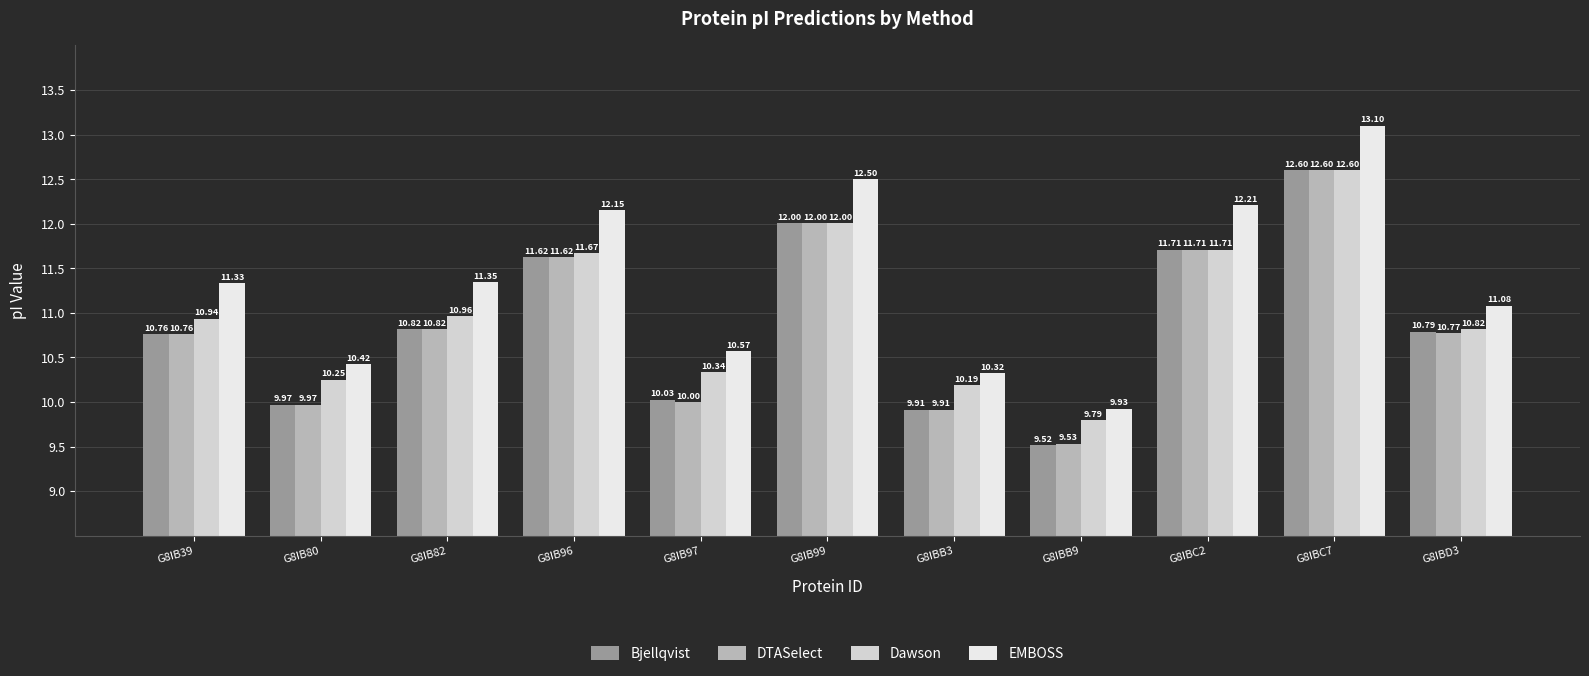

What is the sum of all EMBOSS values?

125.0